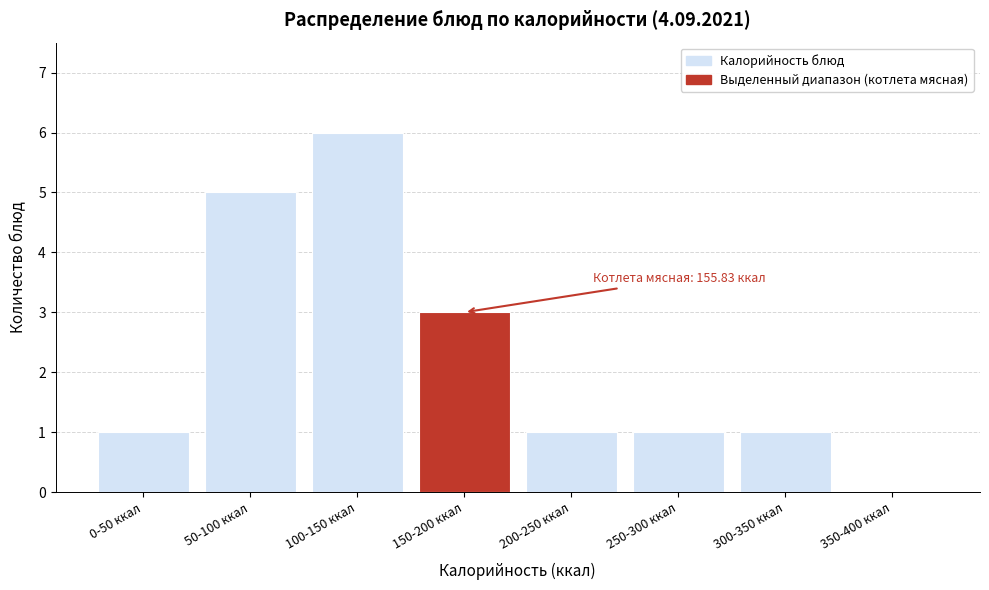

Reading right to left, what are all the values shown in this chart?

350-400 ккал=0	300-350 ккал=1	250-300 ккал=1	200-250 ккал=1	150-200 ккал=3	100-150 ккал=6	50-100 ккал=5	0-50 ккал=1